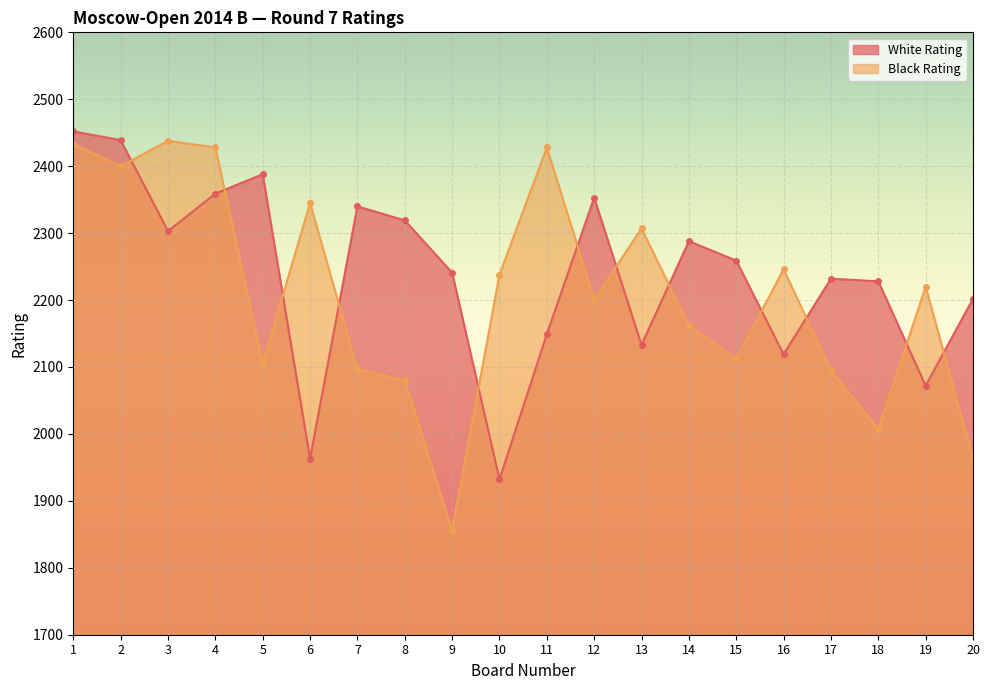

What is the total value across all series at 12?

4554